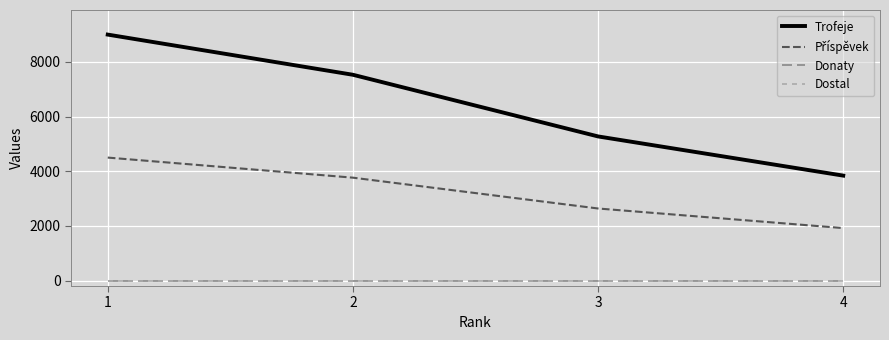

Is this an area chart (filled region under the line)?

No